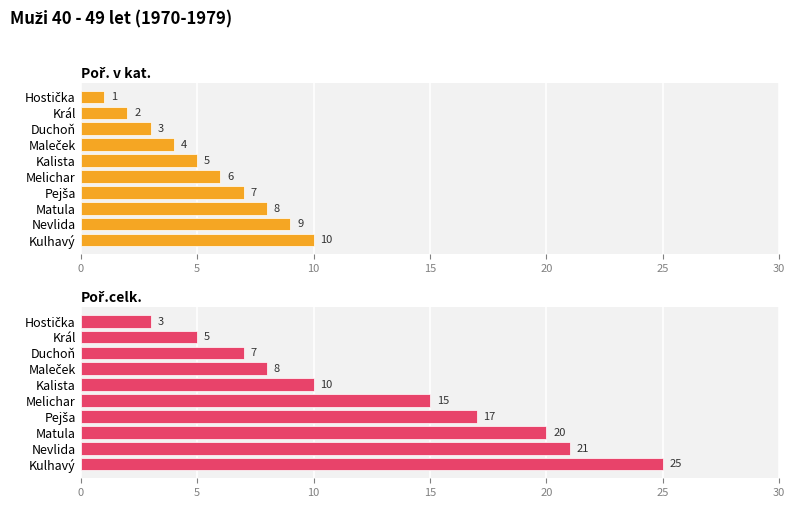

Which series has the largest total across all categories?

Poř.celk.